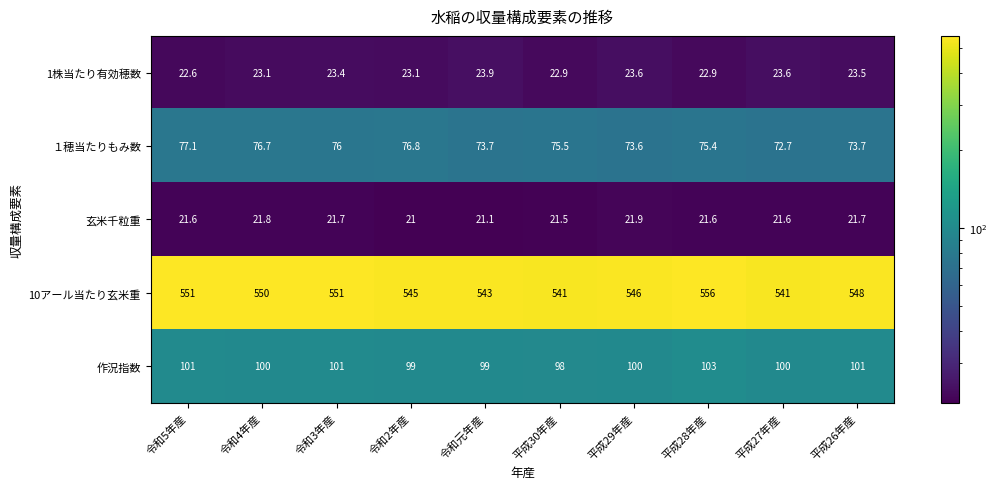

At which category is the sum across all series the highest?

平成28年産